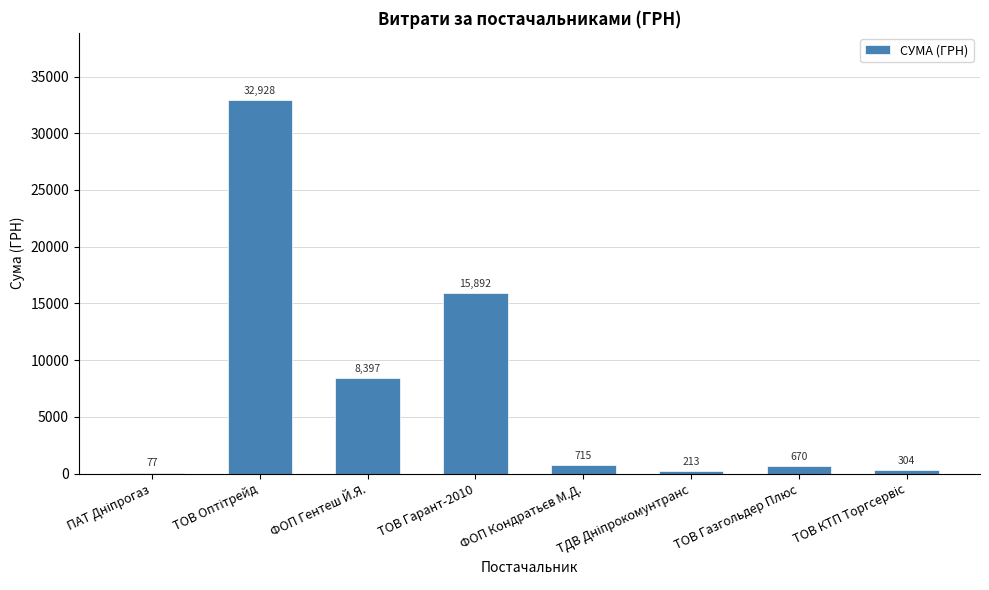

The value at ТОВ Гарант-2010 is 15892.0. True or false?

True